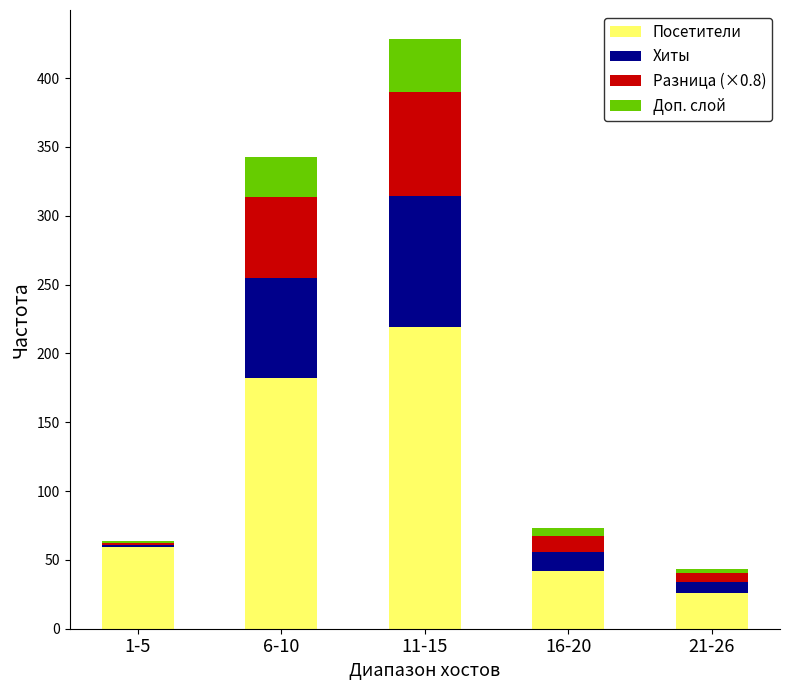

Which category has the highest value in the Посетители series?

11-15